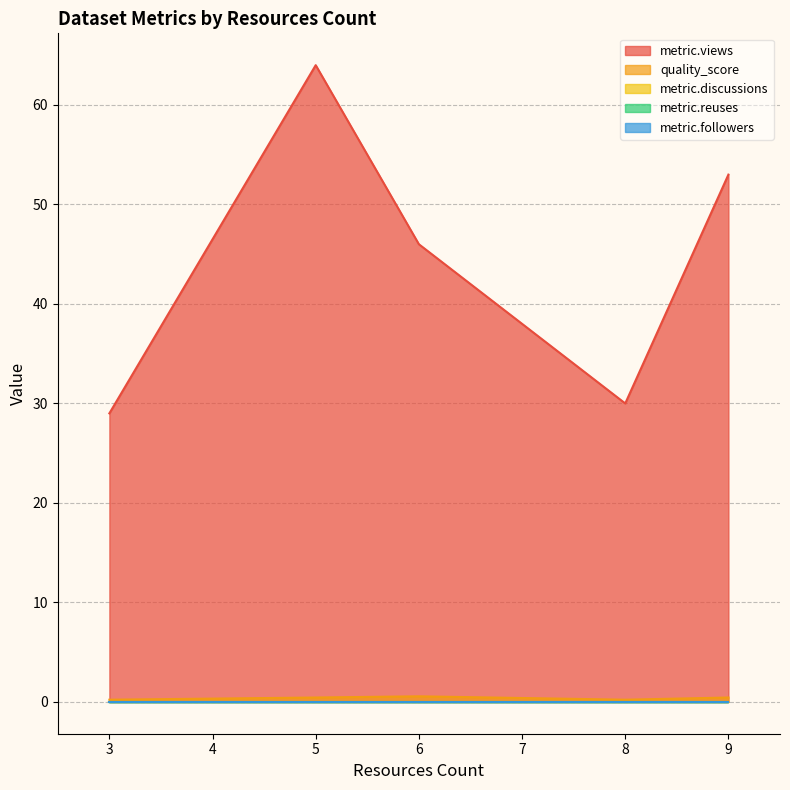

True or false: metric.reuses has more than 1 points higher than both neighbors.

False